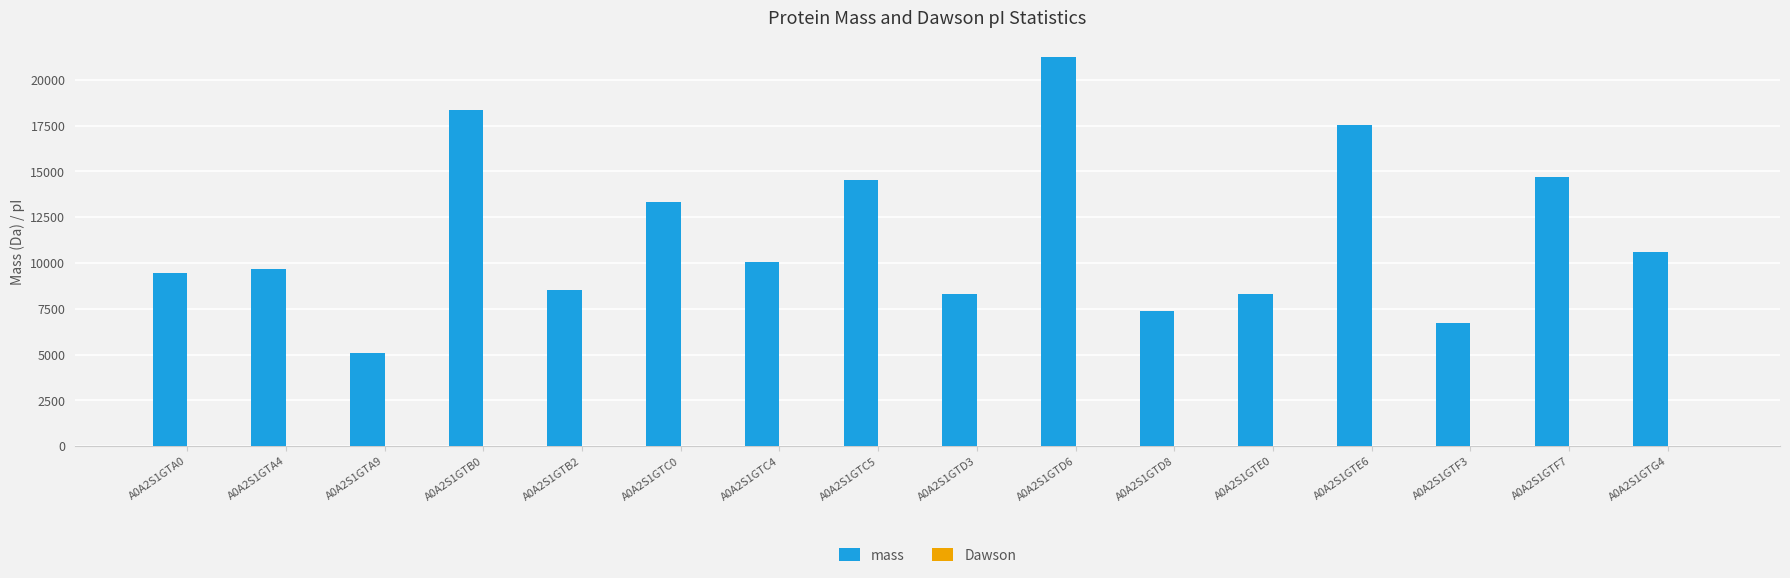

Which series has the largest range (max minus min)?

mass